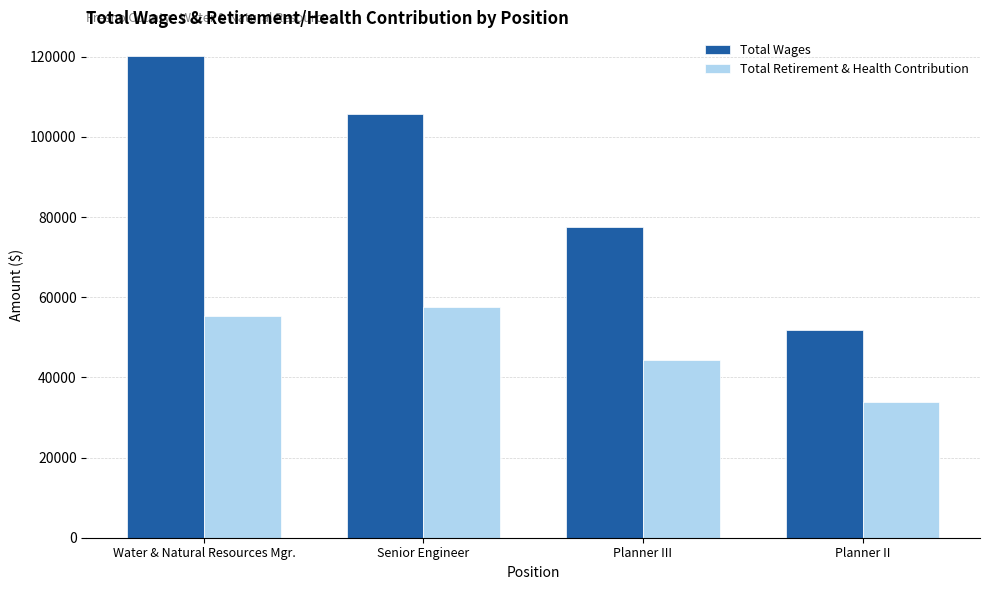

Which series has the widest spread of values?

Total Wages